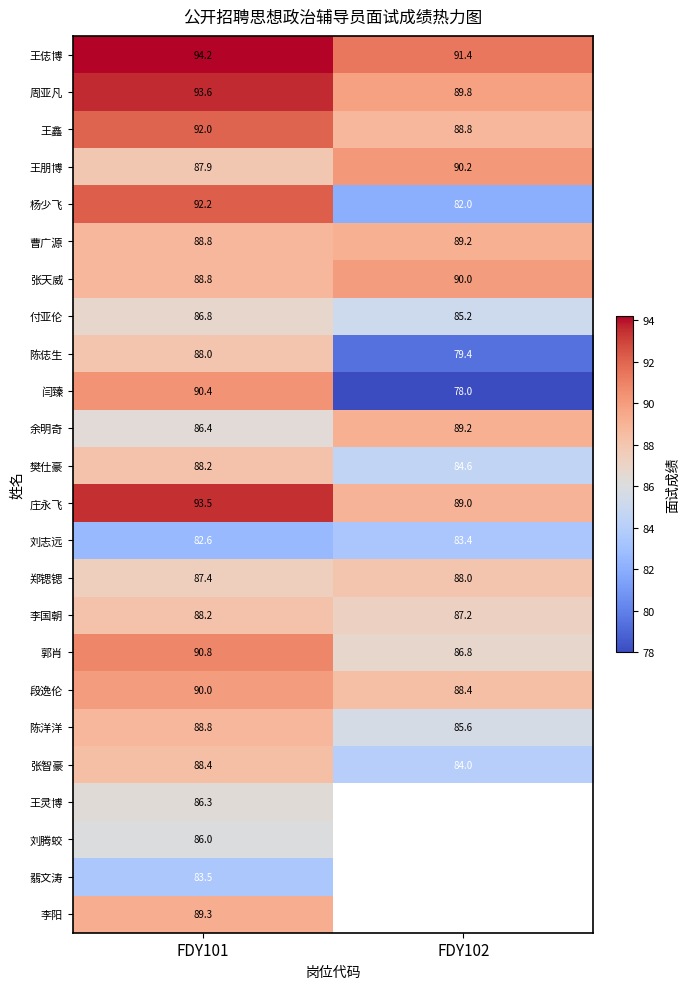

Rank the categories by 曹广源 value from lowest to highest.

FDY101, FDY102